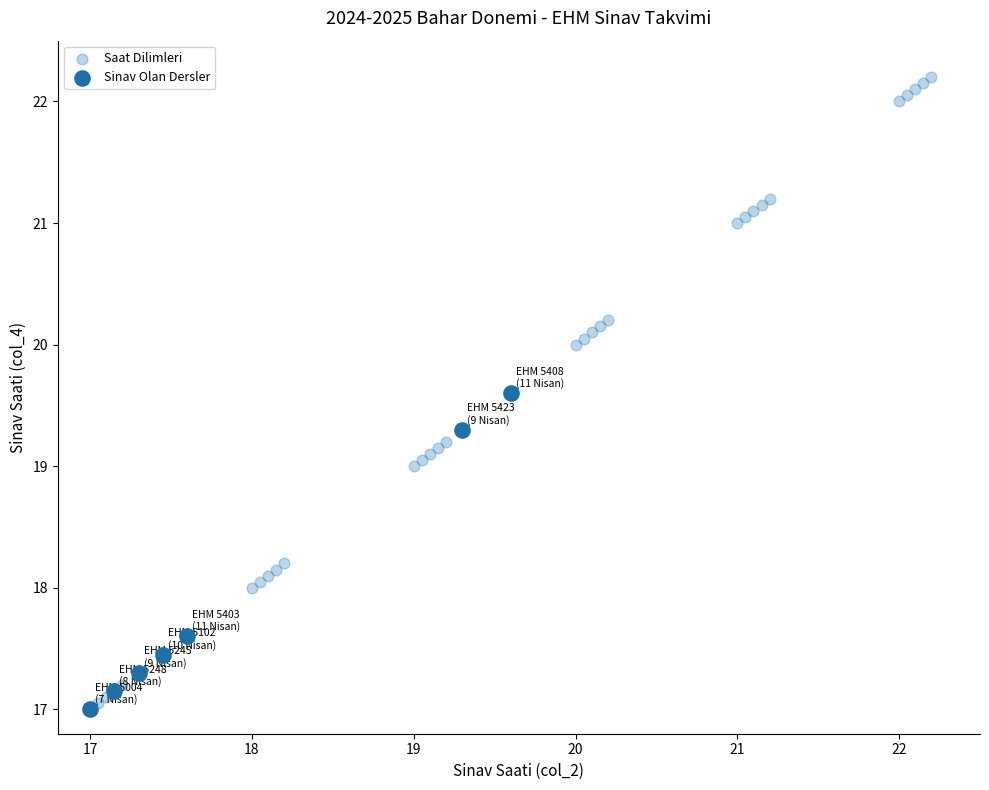

Which series has the largest Y range (max minus min)?

Saat Dilimleri